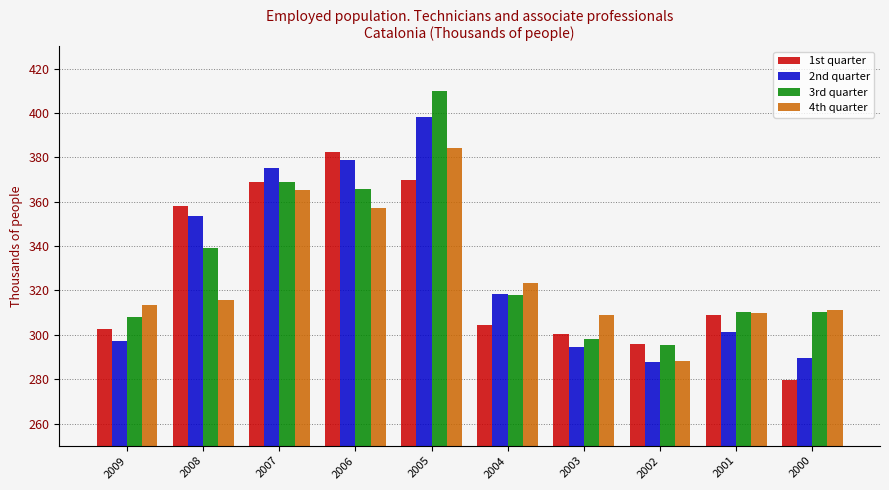

What is the sum of all 3rd quarter values?

3323.9